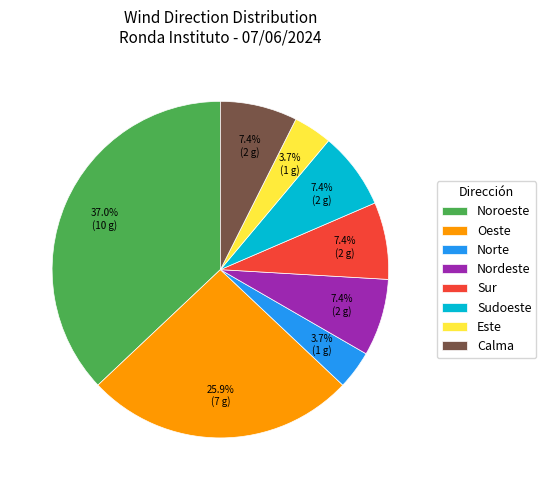

Which category has the biggest portion of the pie?

Noroeste